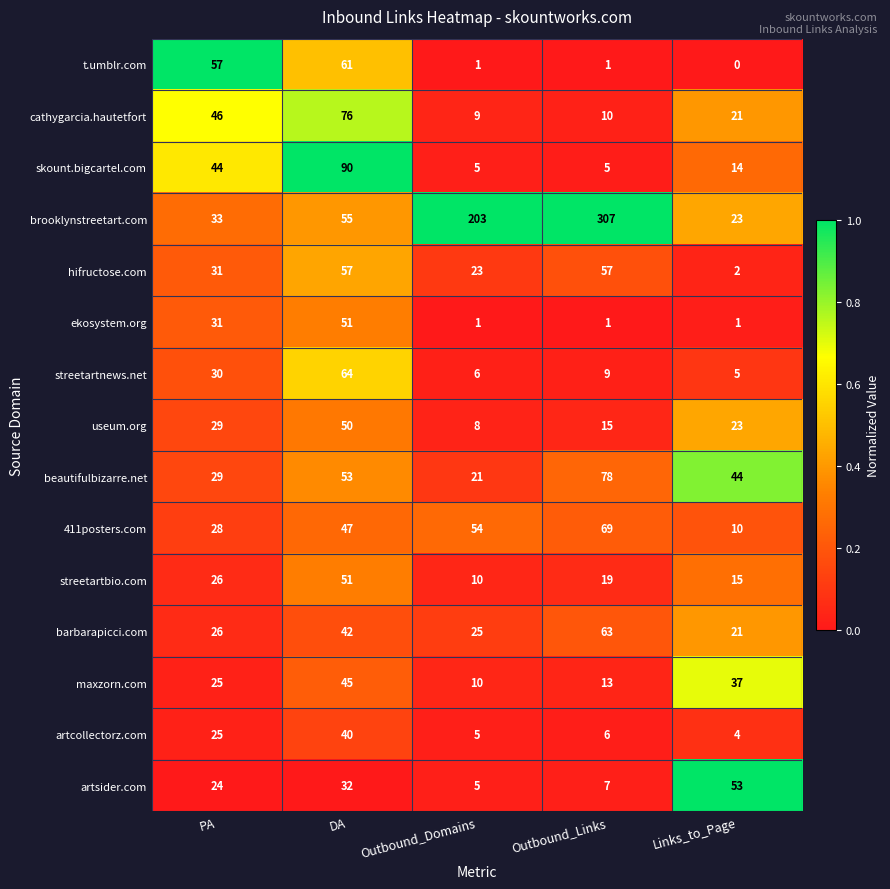

What is the total value across all series at DA?

814